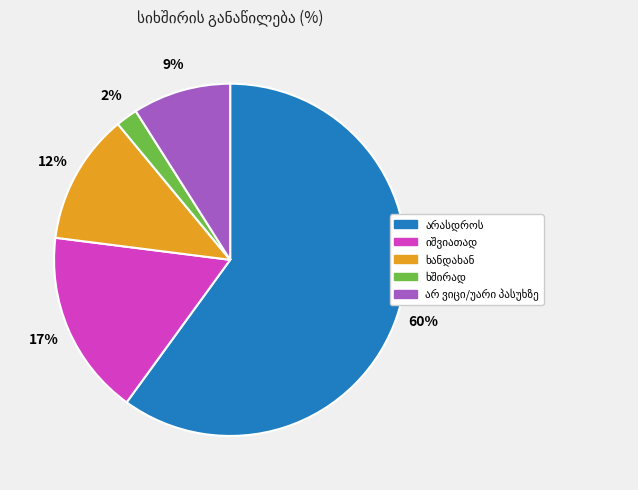

Is there a majority slice in this chart?

Yes